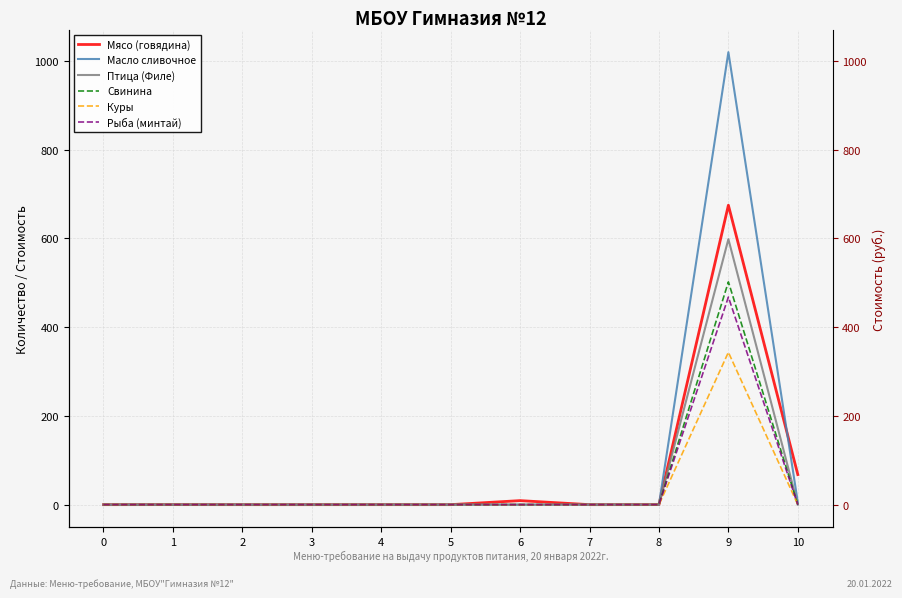

At which category is the sum across all series the highest?

9